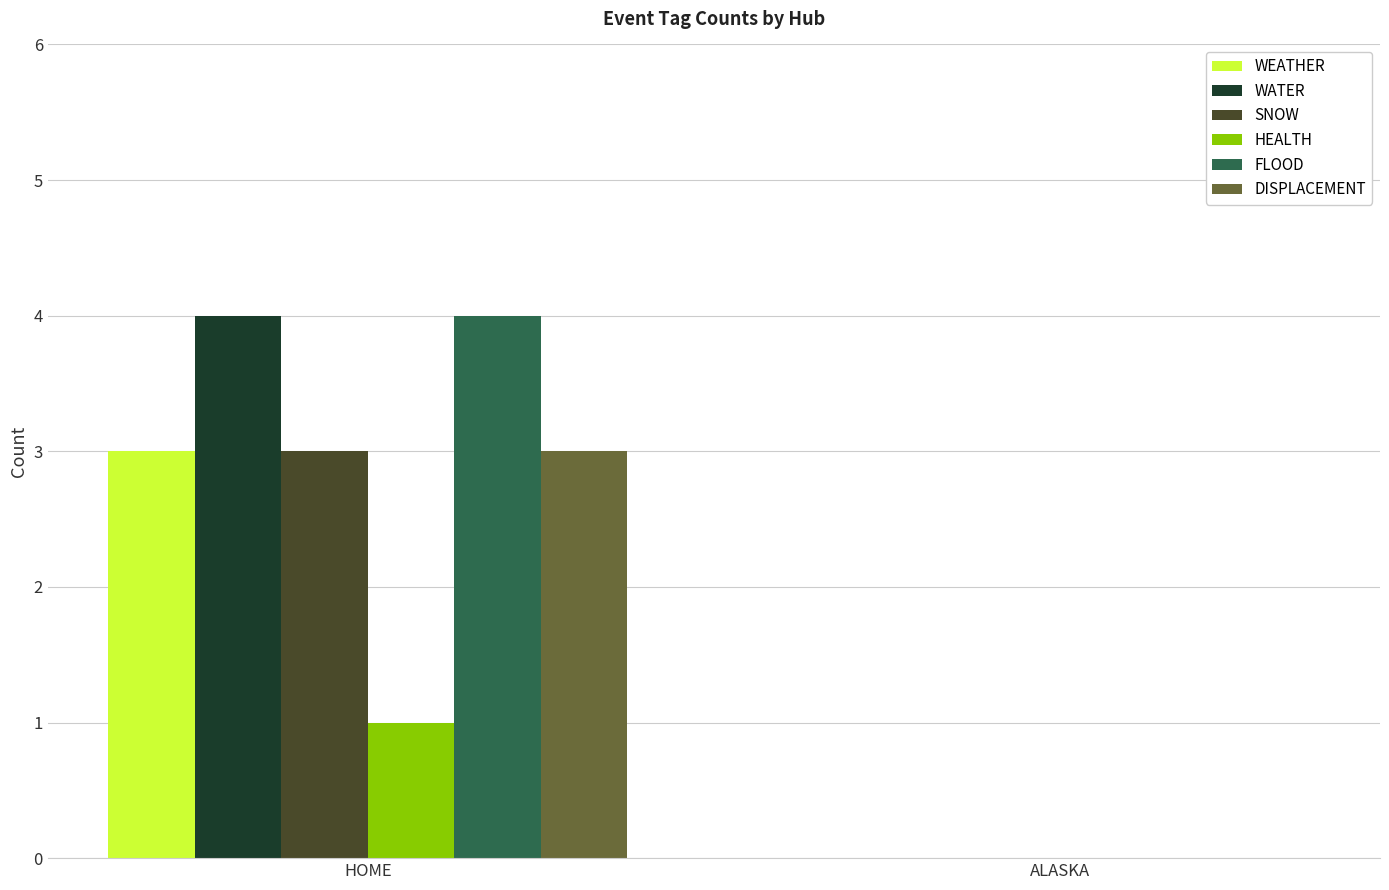

What is the sum of all WEATHER values?

3